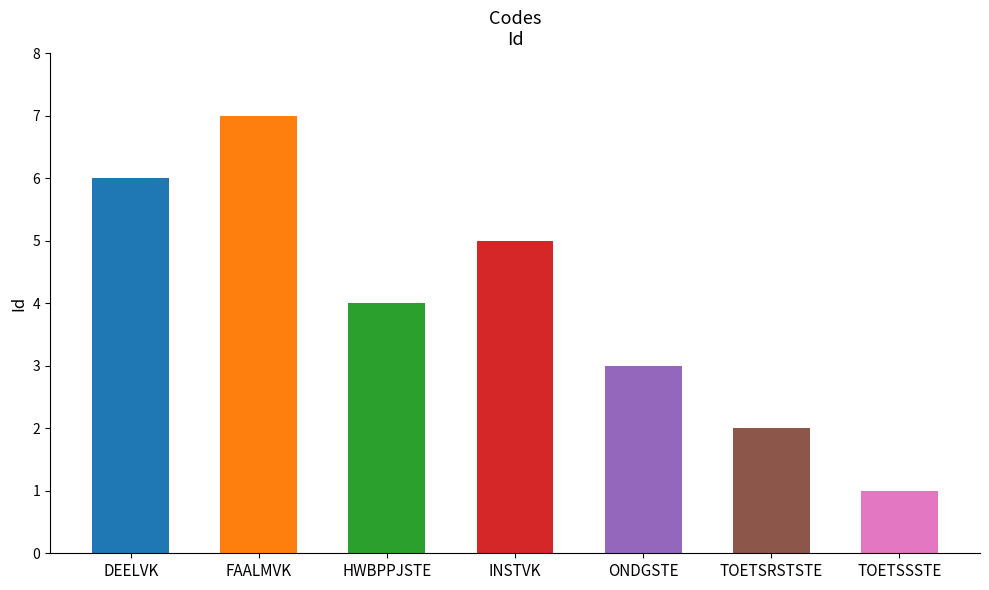

What is the label of the 5th bar from the left?

ONDGSTE